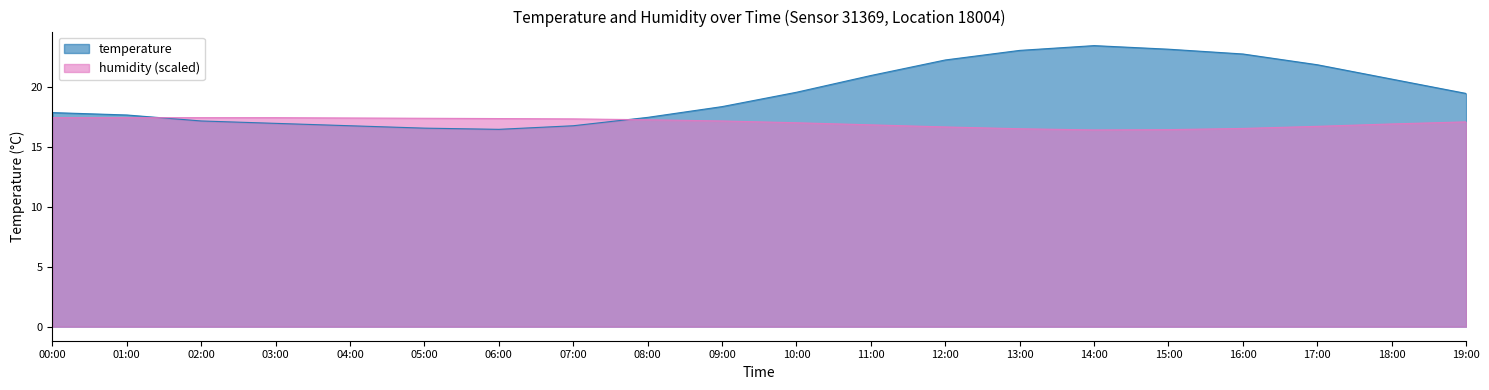

True or false: temperature has a value of 35.7 at 14:00.

False